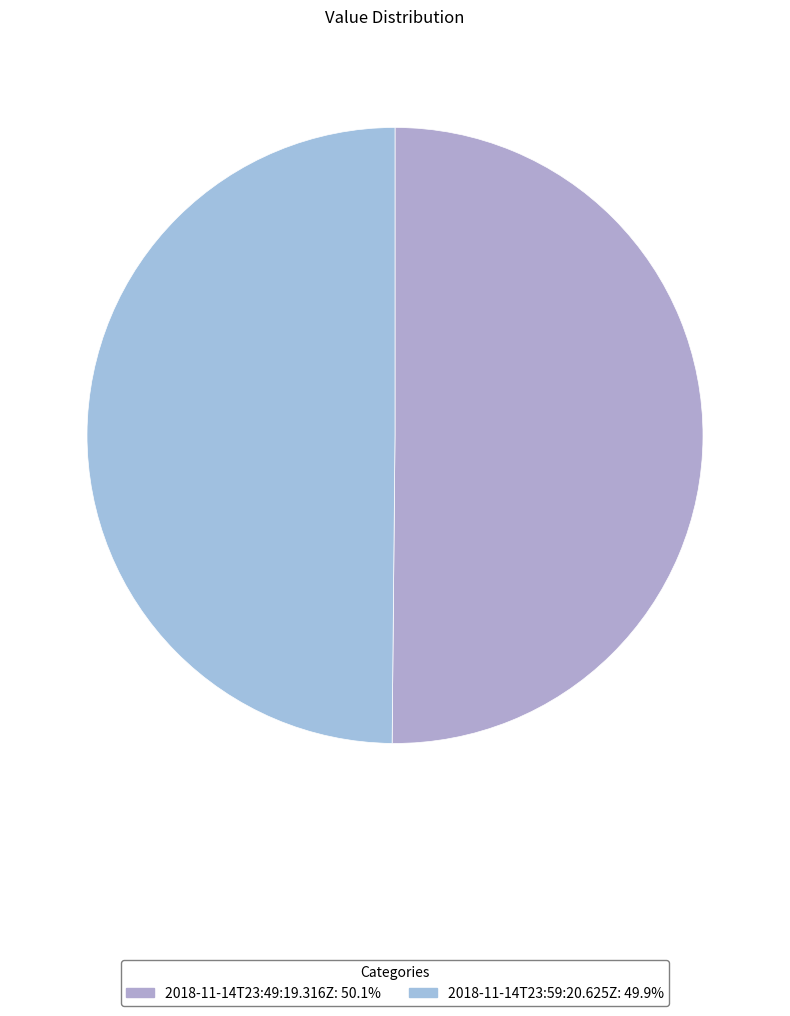

Is there a majority slice in this chart?

Yes